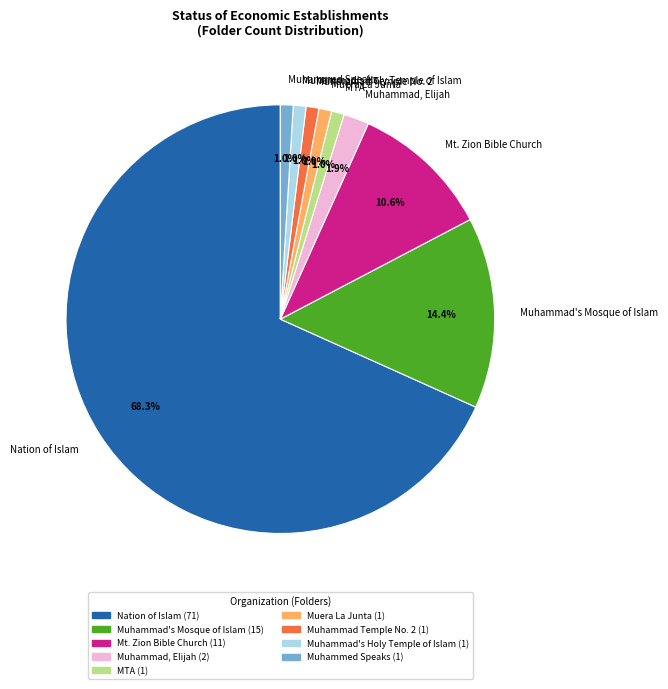

Which category has the biggest portion of the pie?

Nation of Islam